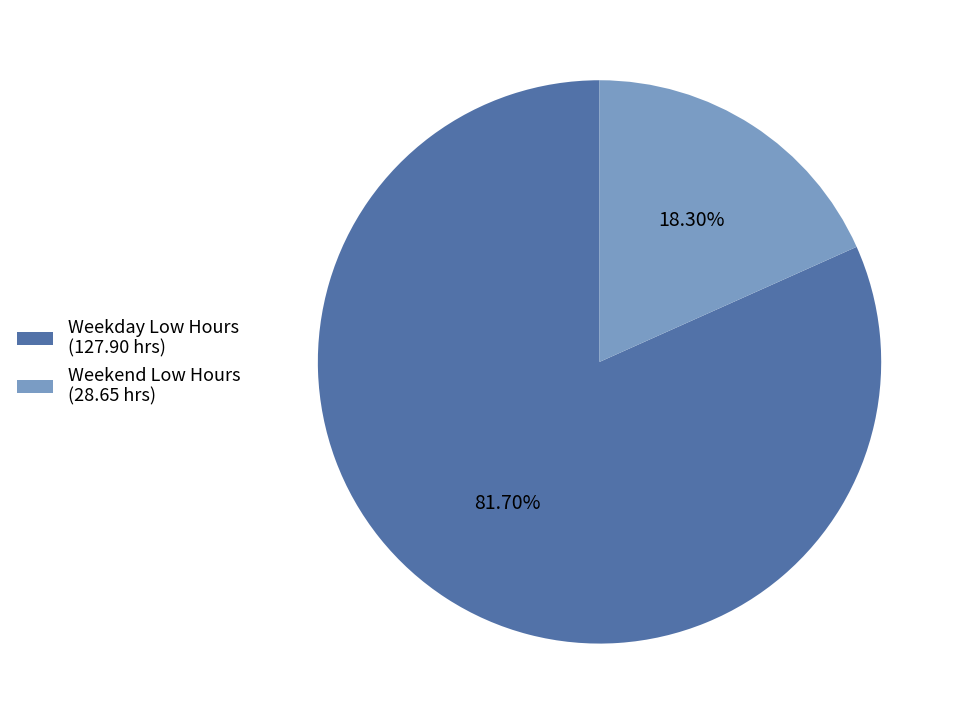

Between Weekend Low Hours (28.65 hrs) and Weekday Low Hours (127.90 hrs), which is larger?

Weekday Low Hours (127.90 hrs)